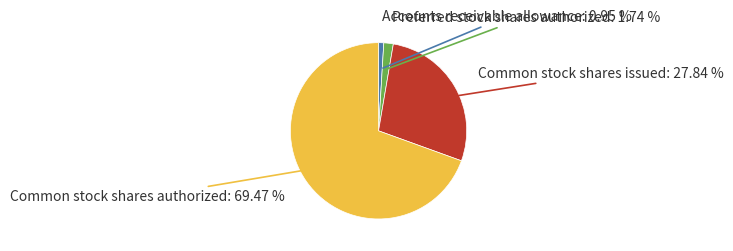

Between Common stock shares authorized and Common stock shares issued, which is larger?

Common stock shares authorized